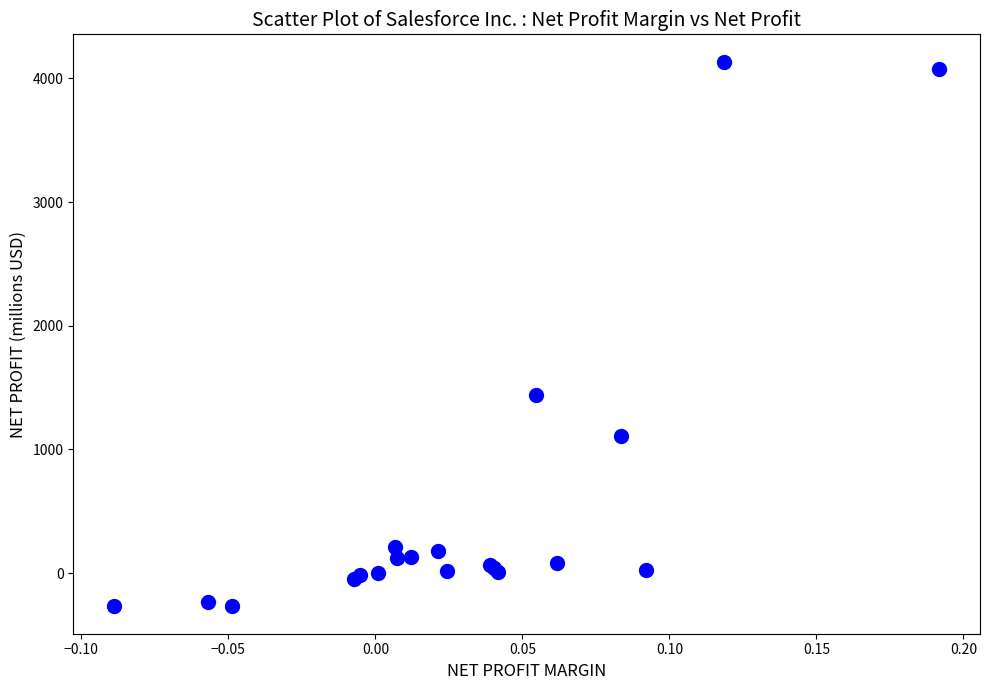

What Y value in the scatter plot is closest to 1933?

1444